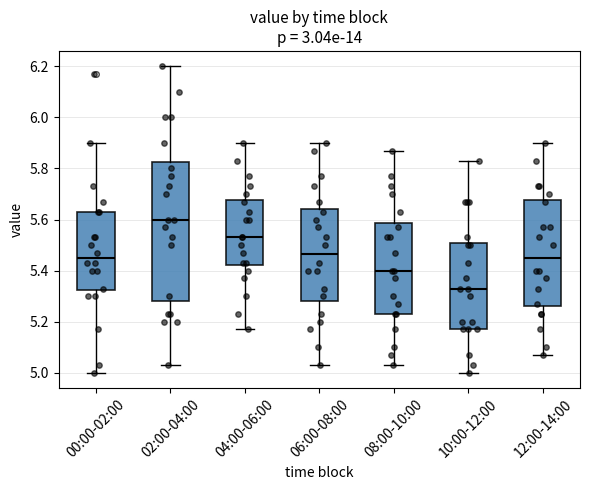

Reading left to right, transcribe this box plot: for each box, give where its median line is, the range the box spans, and where its two whiskers end, as read against the y-axis. The values are not printed on the chart, so give them approximately, as read against the axis.

00:00-02:00: median 5.46, box 5.32 to 5.64, whiskers 5.00 to 5.90
02:00-04:00: median 5.60, box 5.28 to 5.82, whiskers 5.04 to 6.20
04:00-06:00: median 5.54, box 5.42 to 5.68, whiskers 5.18 to 5.90
06:00-08:00: median 5.46, box 5.28 to 5.64, whiskers 5.04 to 5.90
08:00-10:00: median 5.40, box 5.24 to 5.58, whiskers 5.04 to 5.88
10:00-12:00: median 5.34, box 5.18 to 5.50, whiskers 5.00 to 5.84
12:00-14:00: median 5.46, box 5.26 to 5.68, whiskers 5.08 to 5.90